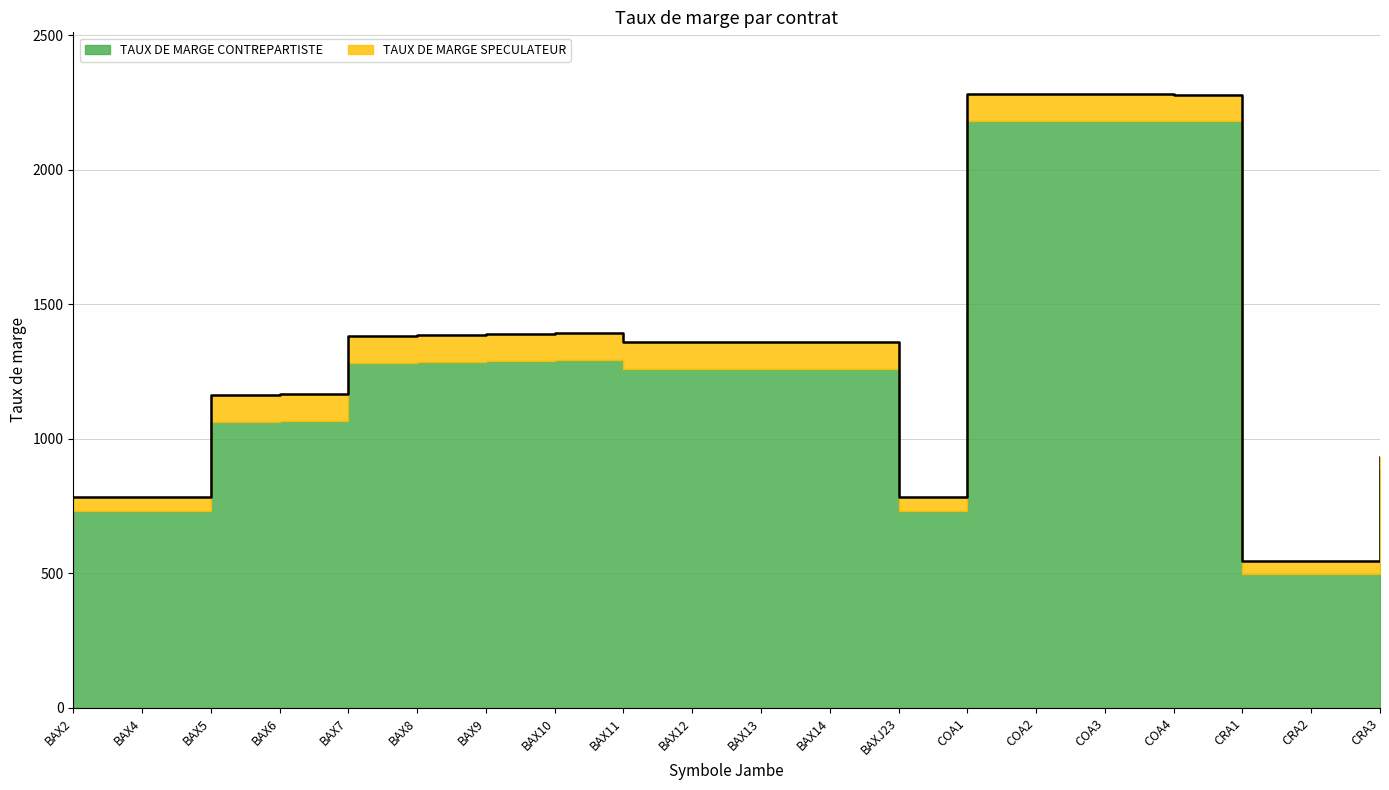

What is the difference between the maximum and second lowest values?

1736